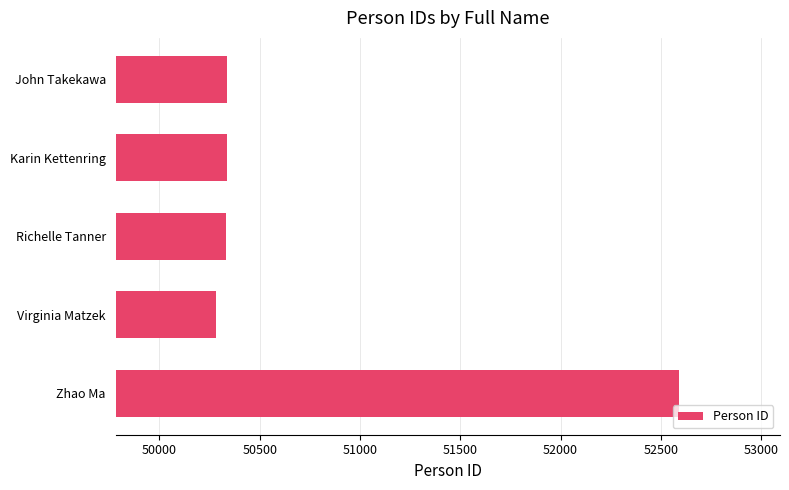

Approximately how many times larger is the value at Zhao Ma compared to Karin Kettenring?

1.0